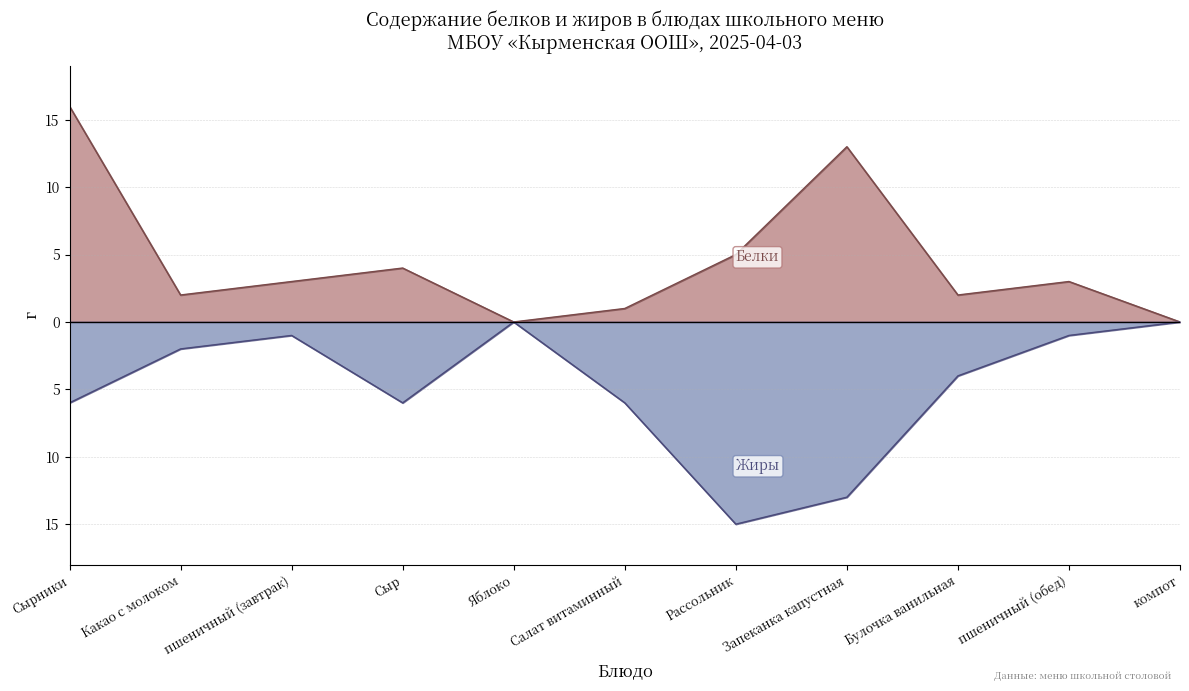

List the series in order of their peak value, lowest first.

Жиры, Белки